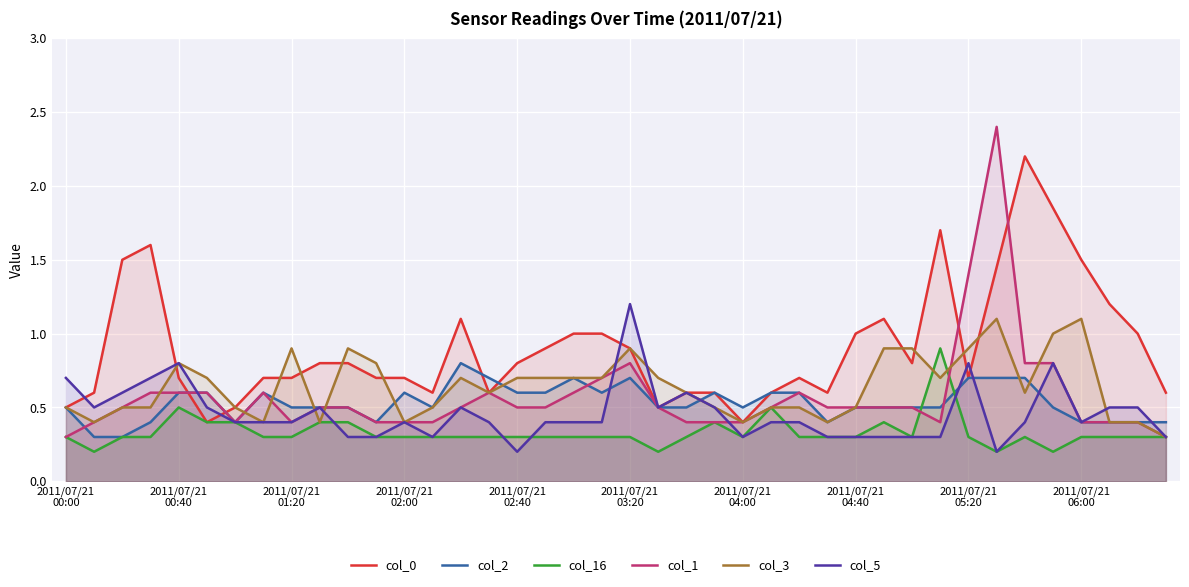

What is the difference between the second highest and second lowest values in the col_5 series?

0.6